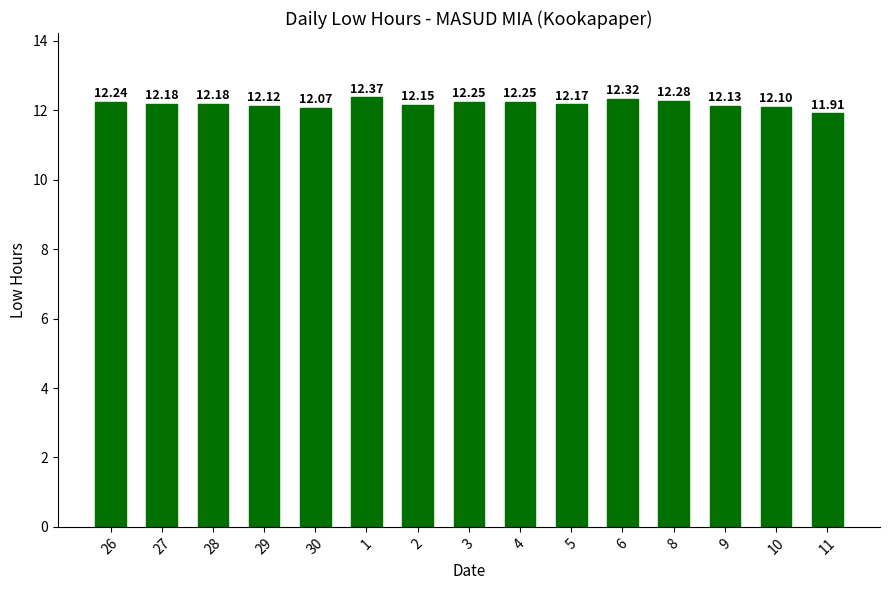

What is the difference between the maximum and second lowest values?

0.3